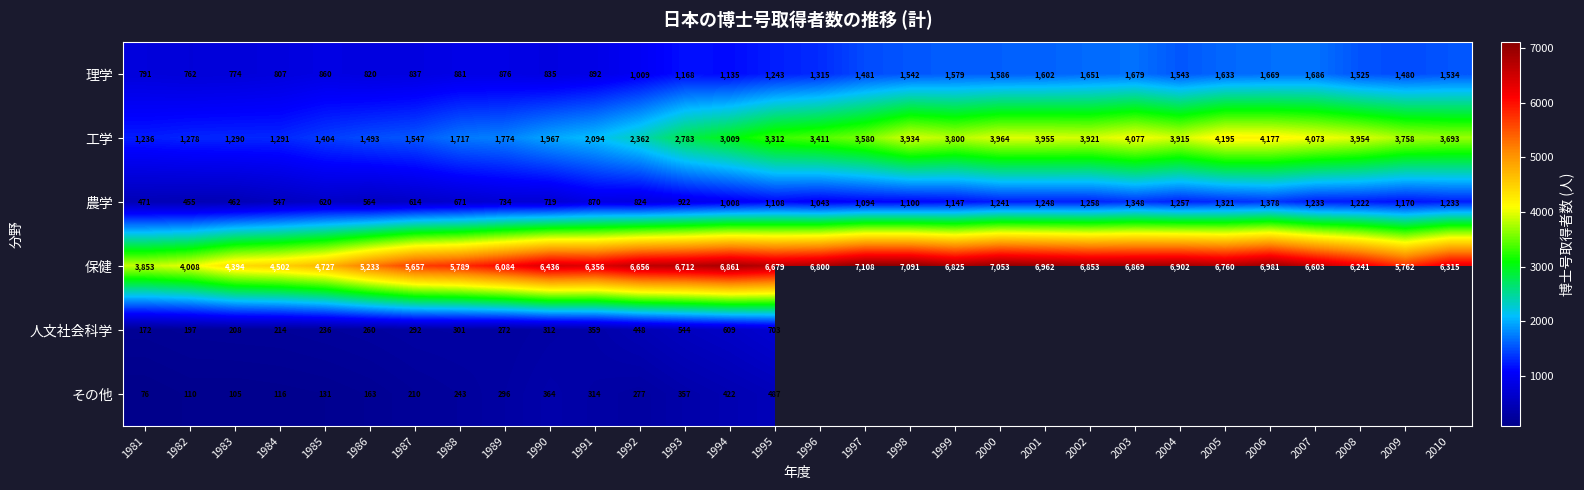

What is the difference between the 保健 values at 1998 and 1982?

3083